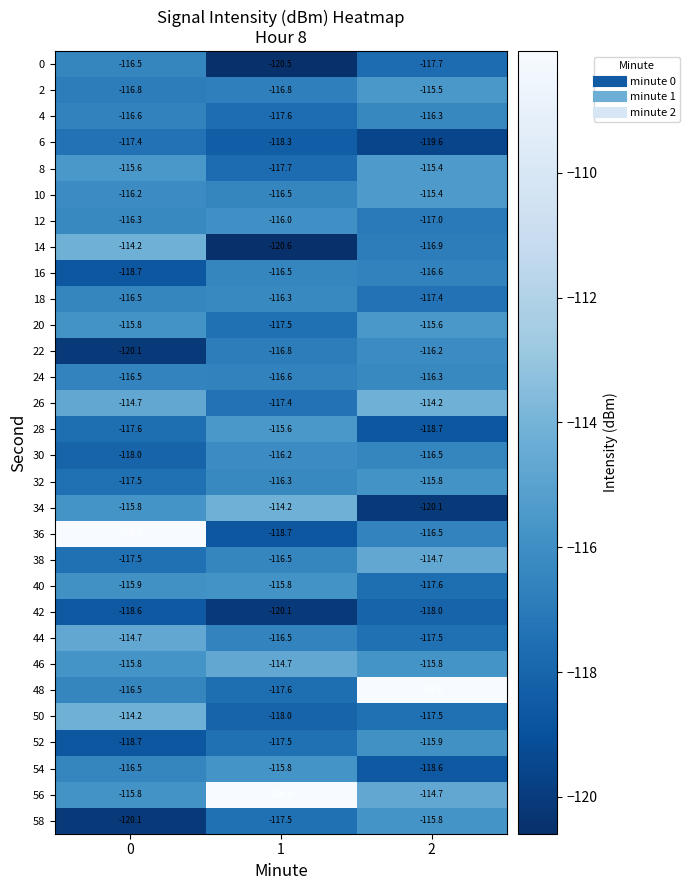

What is the sum of all 20 values?

-348.9